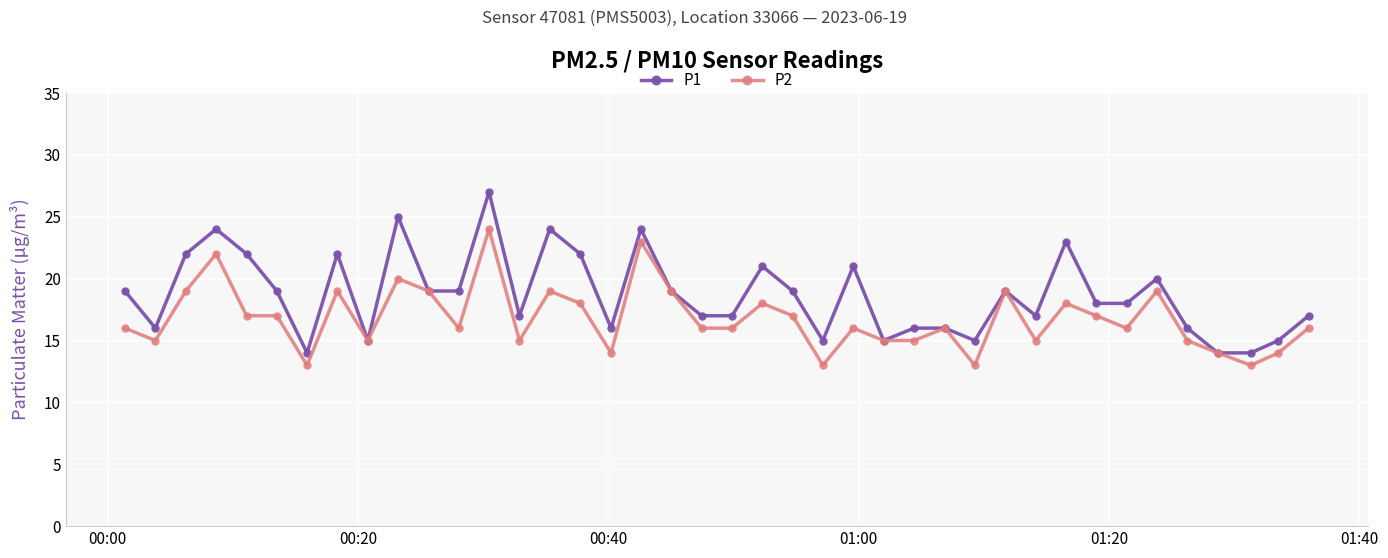

Rank the series by their maximum value, from lowest to highest.

P2, P1